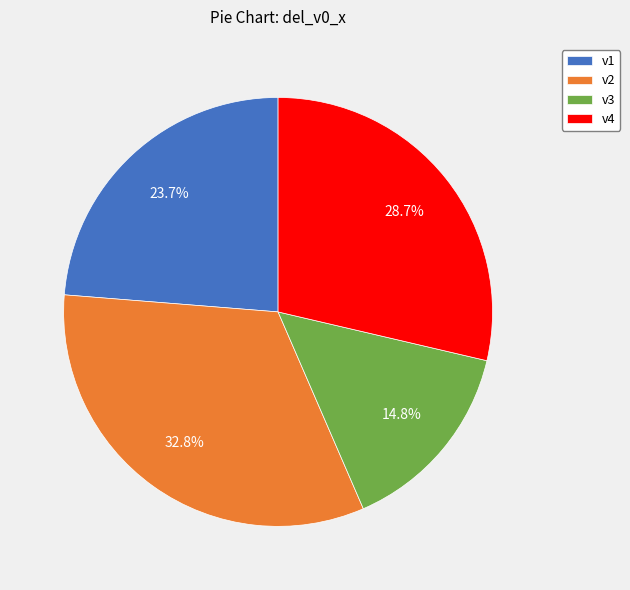

Rank the categories by value from lowest to highest.

v3, v1, v4, v2